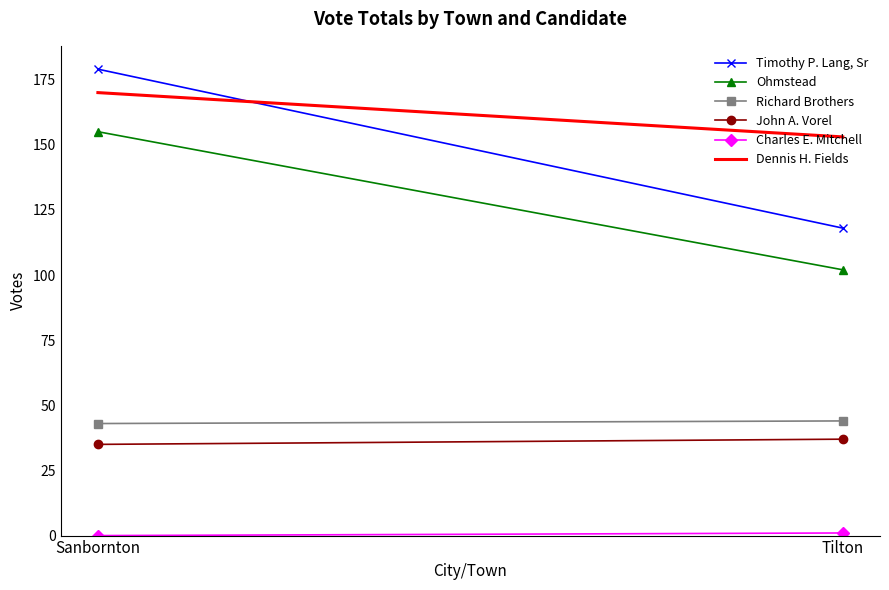

How many lines are shown in the chart?

6